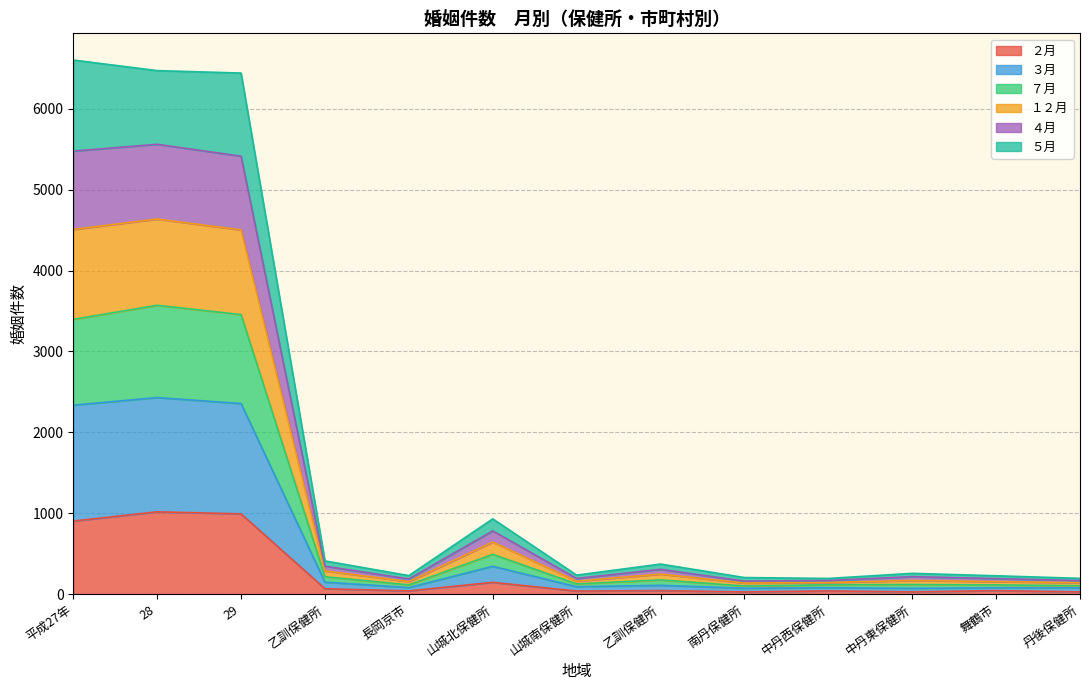

Which series changed the most between 平成27年 and 山城南保健所?

３月